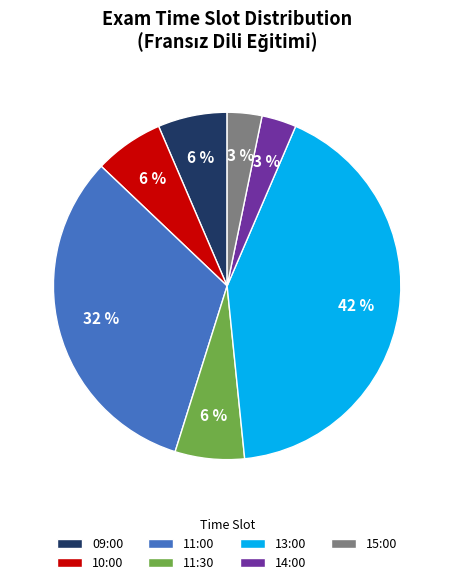

Is there any slice that represents more than half of the pie?

No